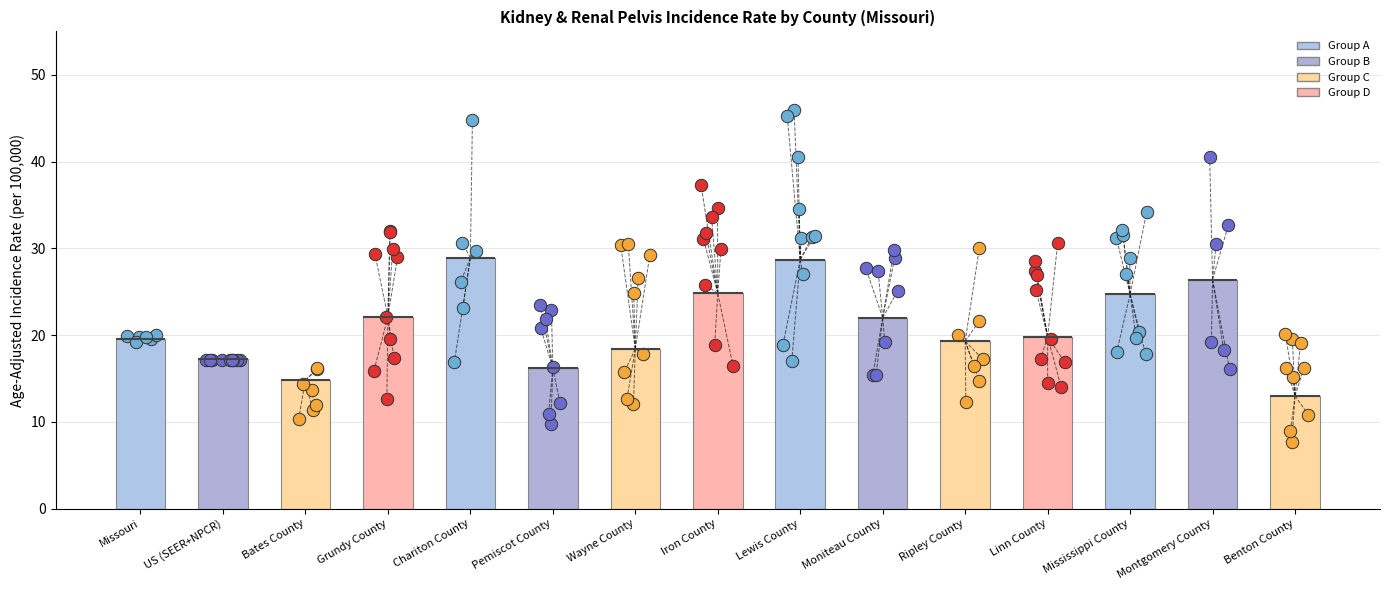

Which has a higher value, Missouri or Bates County?

Missouri